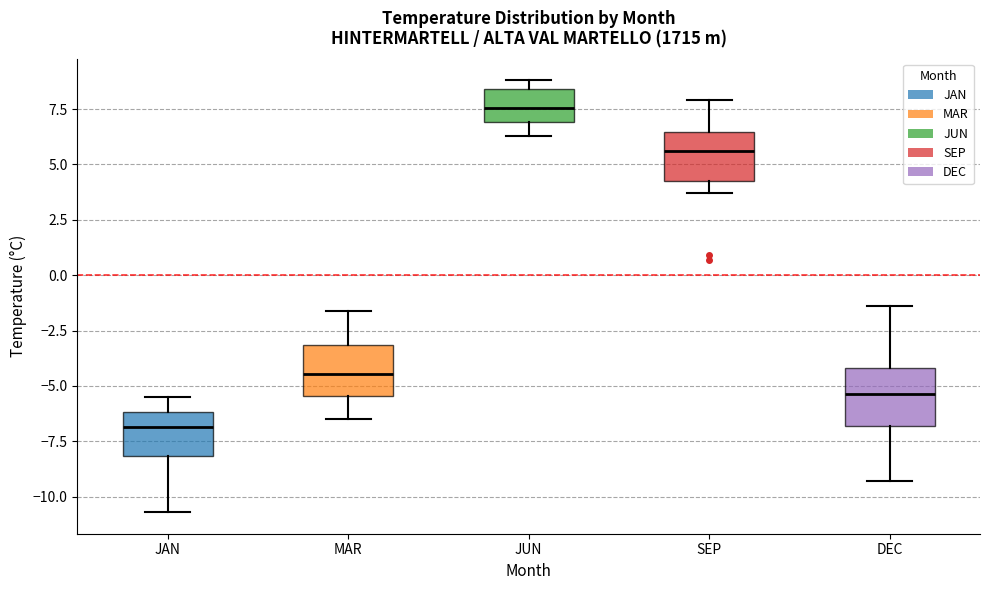

Where is the lower edge of the box for SEP on the y-axis? The values are not printed on the chart, so give them approximately, as read against the axis.

4.5